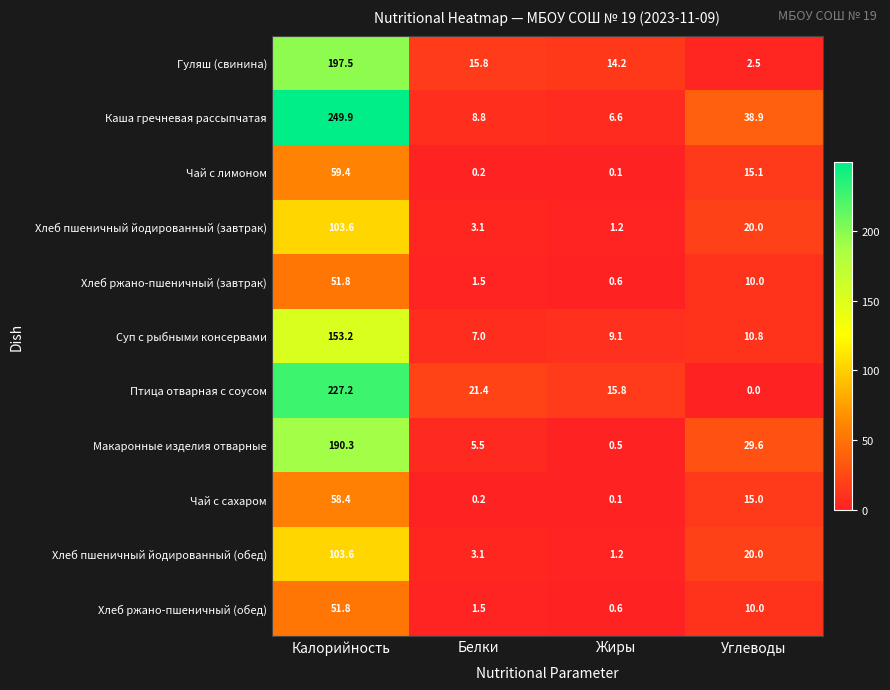

Is it true that Чай с лимоном equals 59.4 at Калорийность?

True